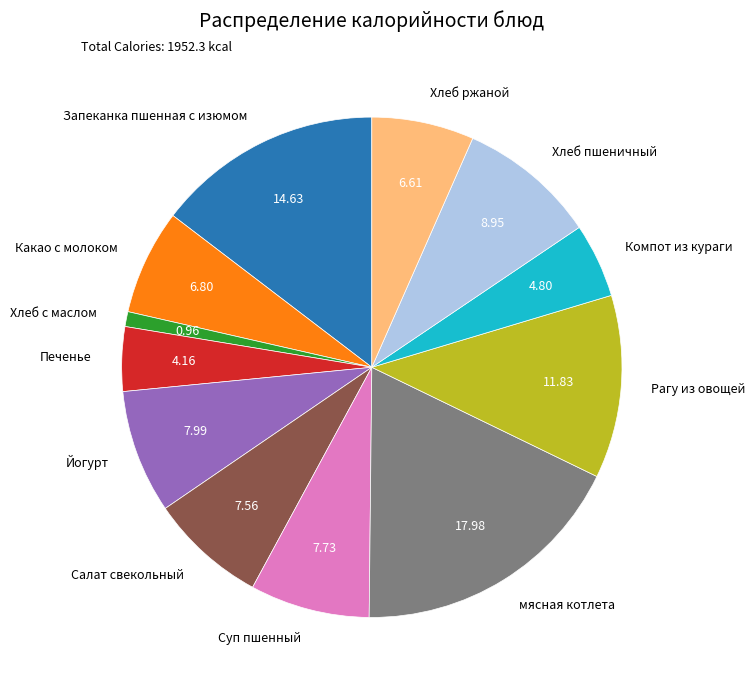

Which has a higher value, Суп пшенный or Рагу из овощей?

Рагу из овощей